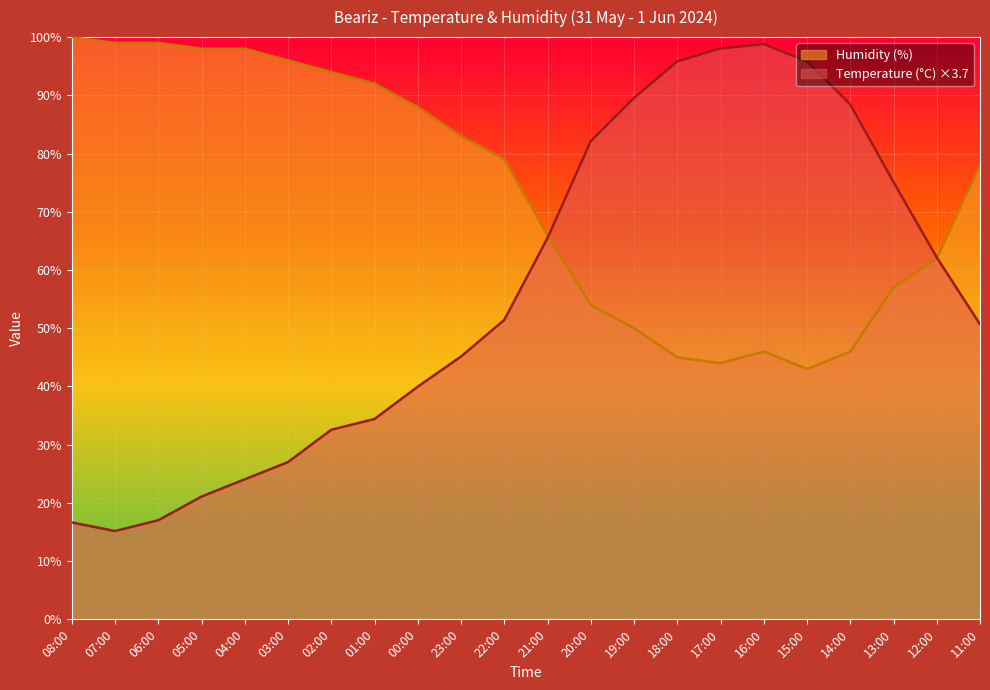

What is the difference between the Humidity (%) values at 08:00 and 06:00?

1.0